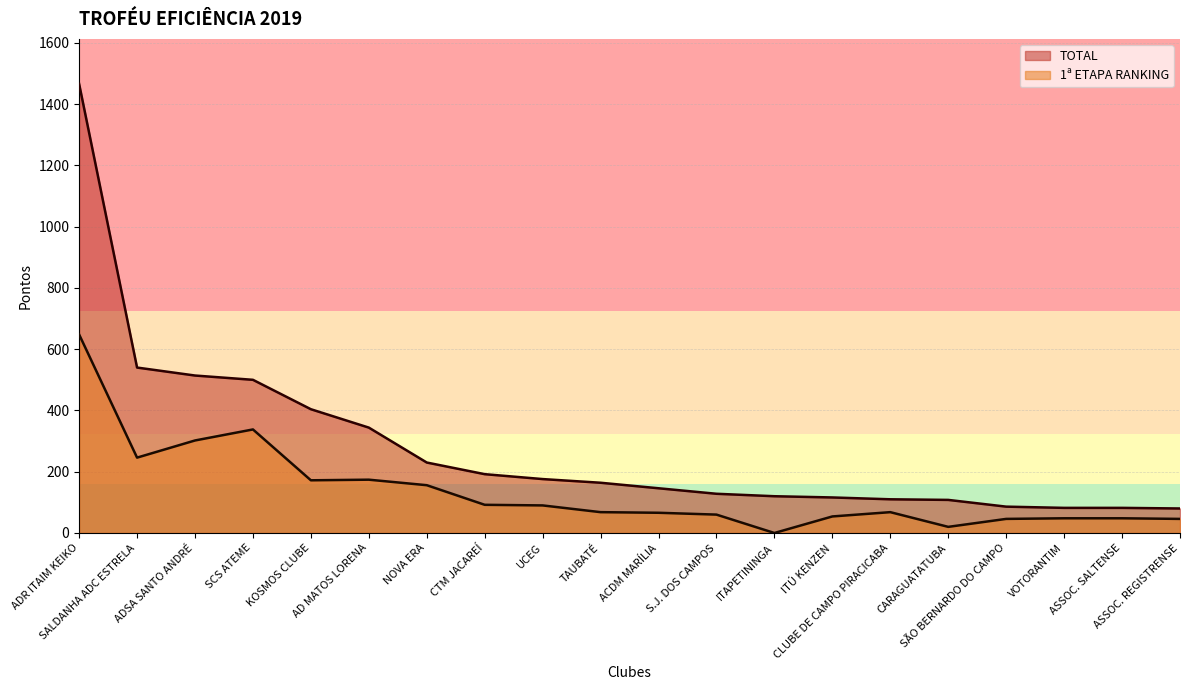

True or false: TOTAL has more than 0 interior local peaks.

False